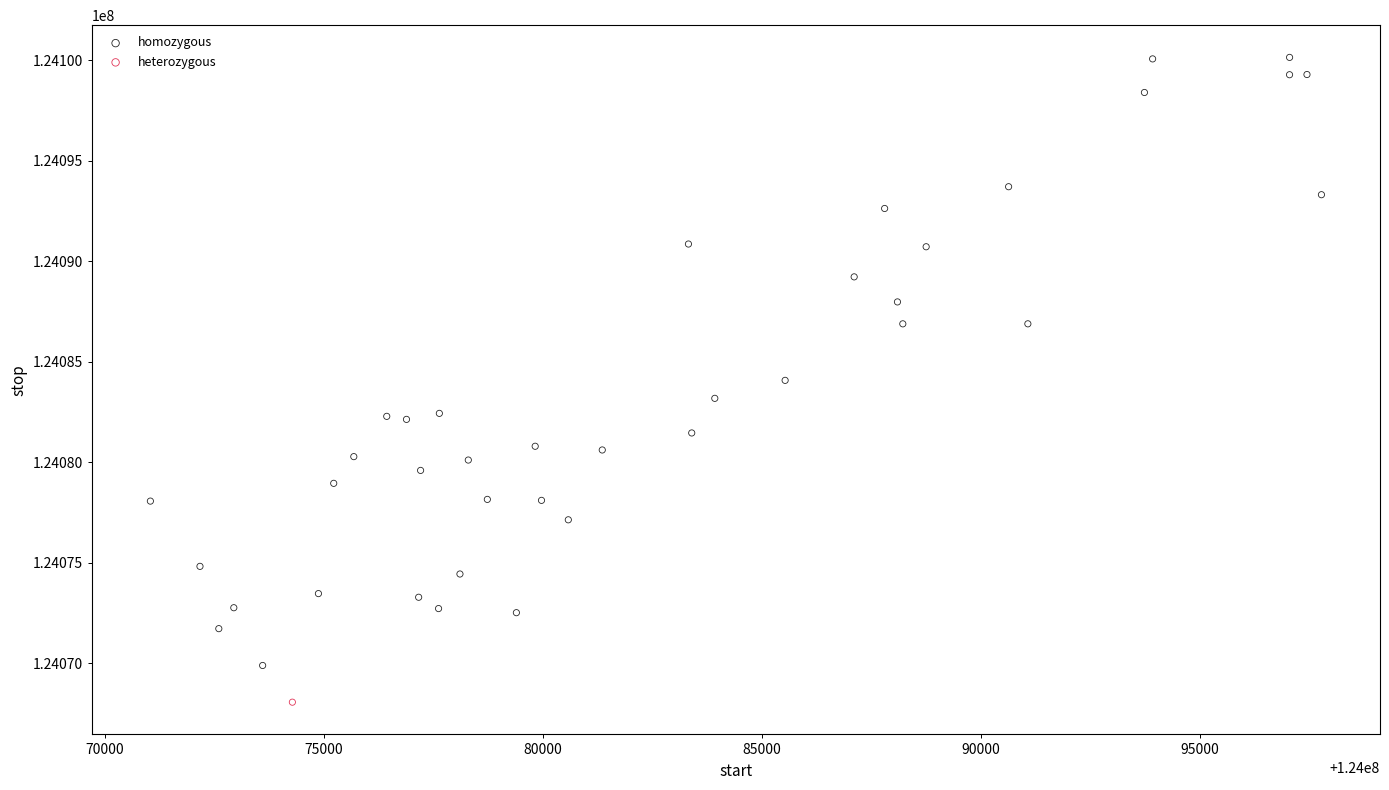

What are all the series names shown in the legend?

homozygous, heterozygous